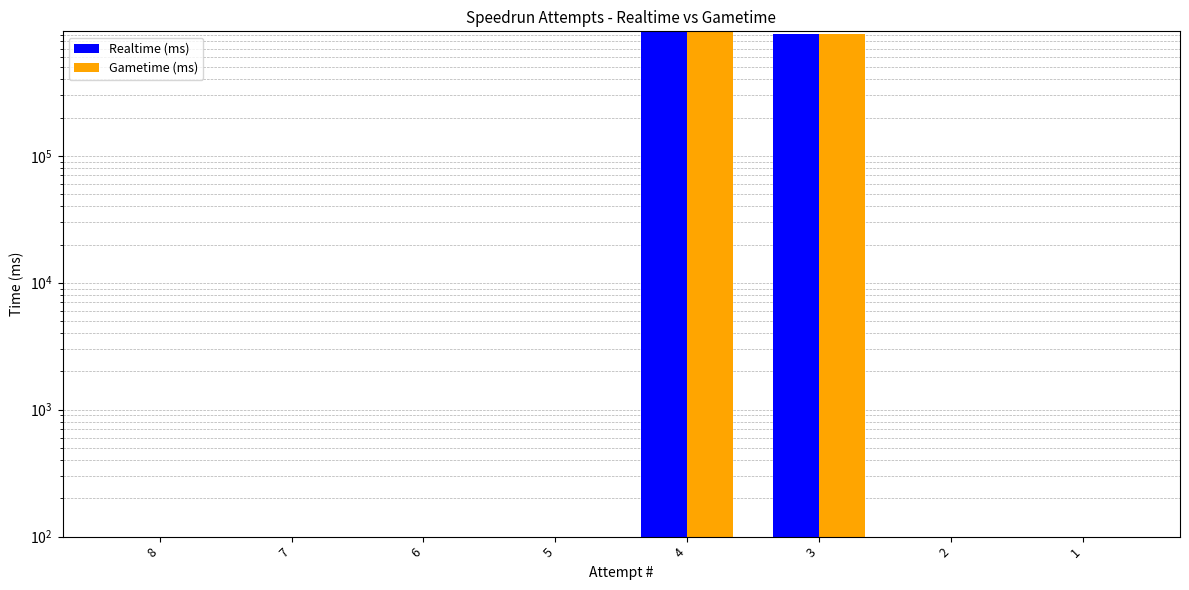

The value of Realtime (ms) at 1 is -301892. True or false?

False